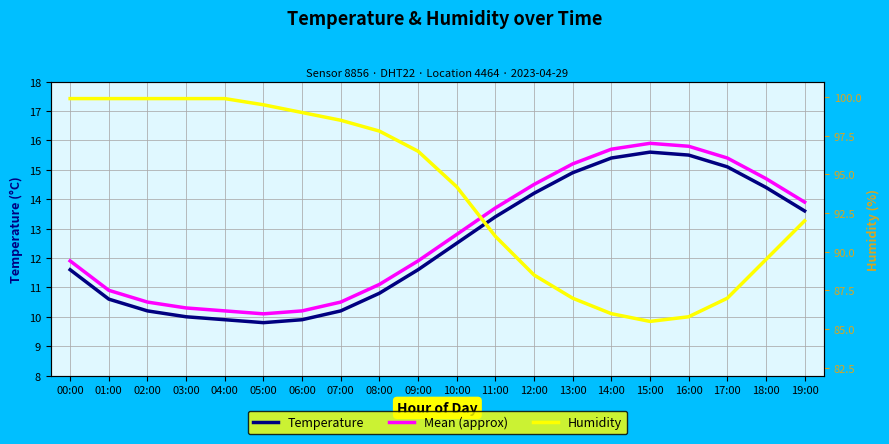

The Temperature series shows 14.2 at 12:00. True or false?

True